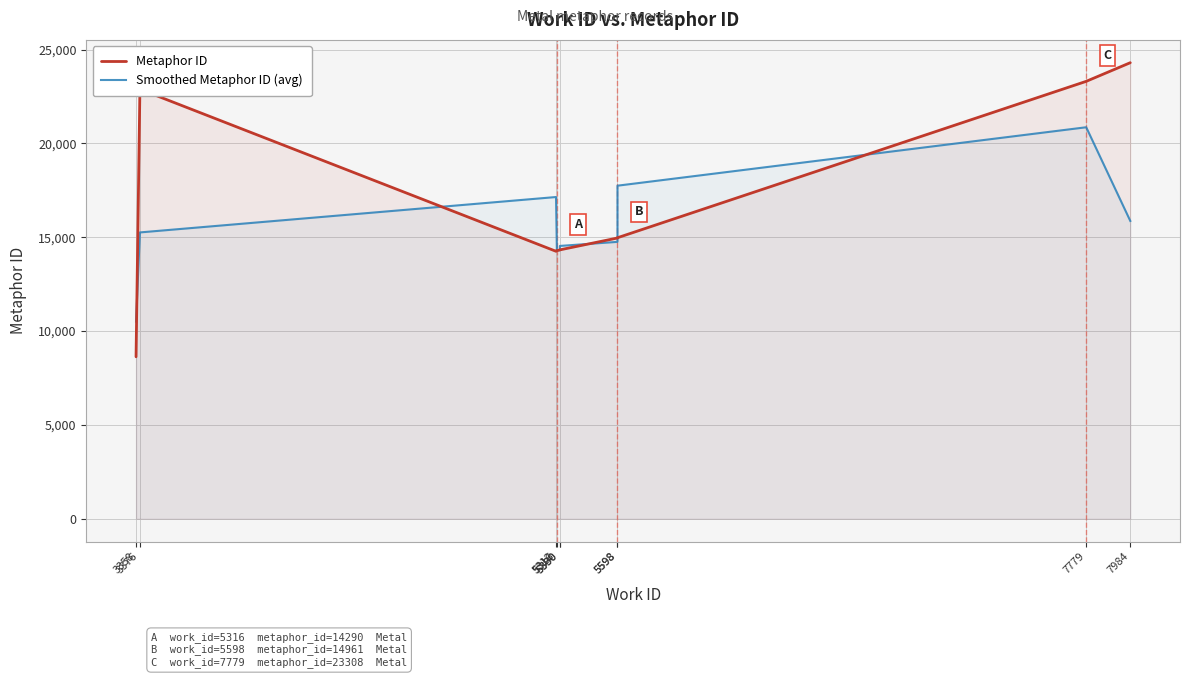

How many lines are shown in the chart?

2